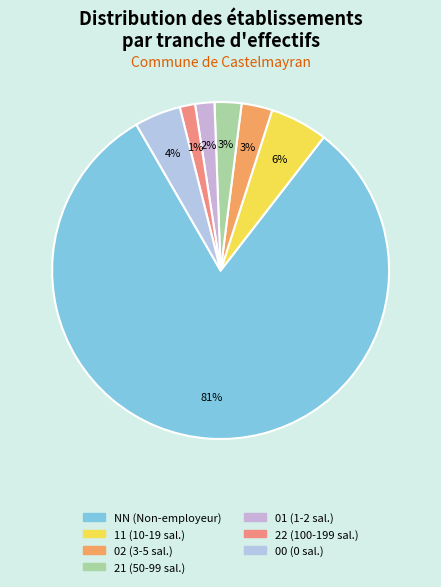

Count the number of slices in the pie.

7